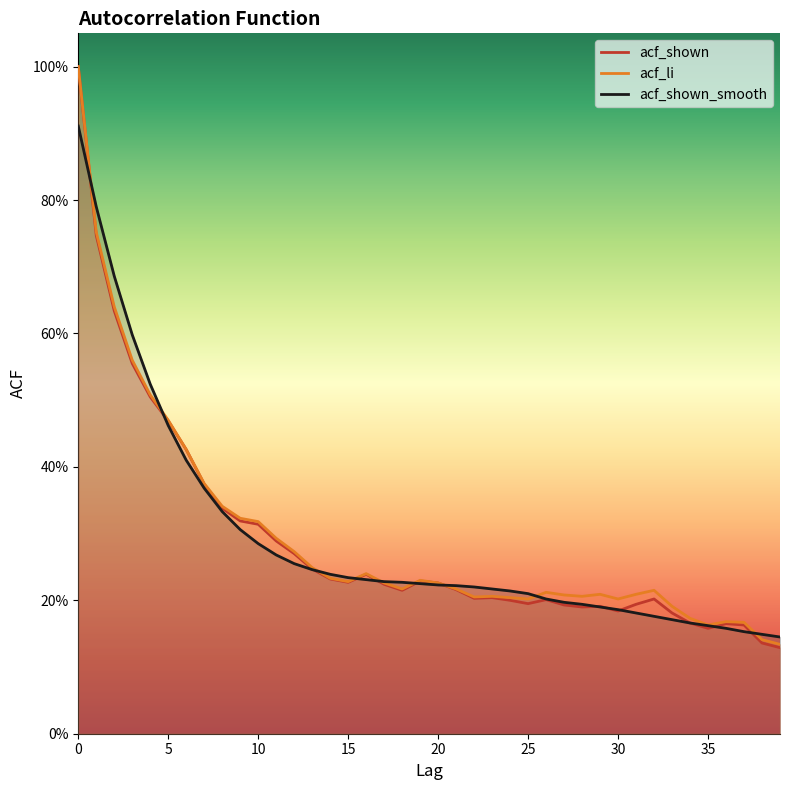

Between 14 and 20, which series saw the biggest shift?

acf_shown_smooth